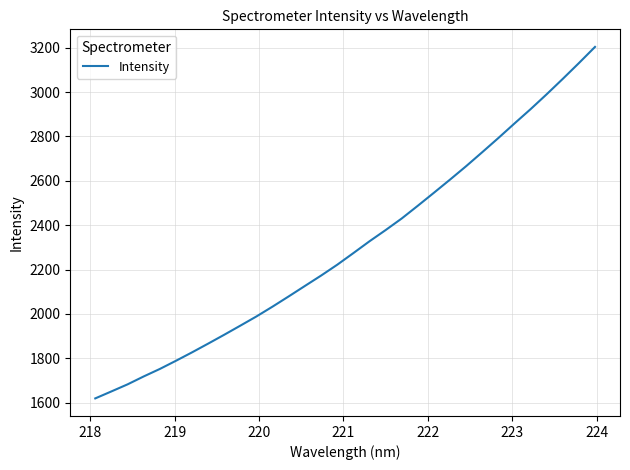

What is the greatest value displayed?

3203.4